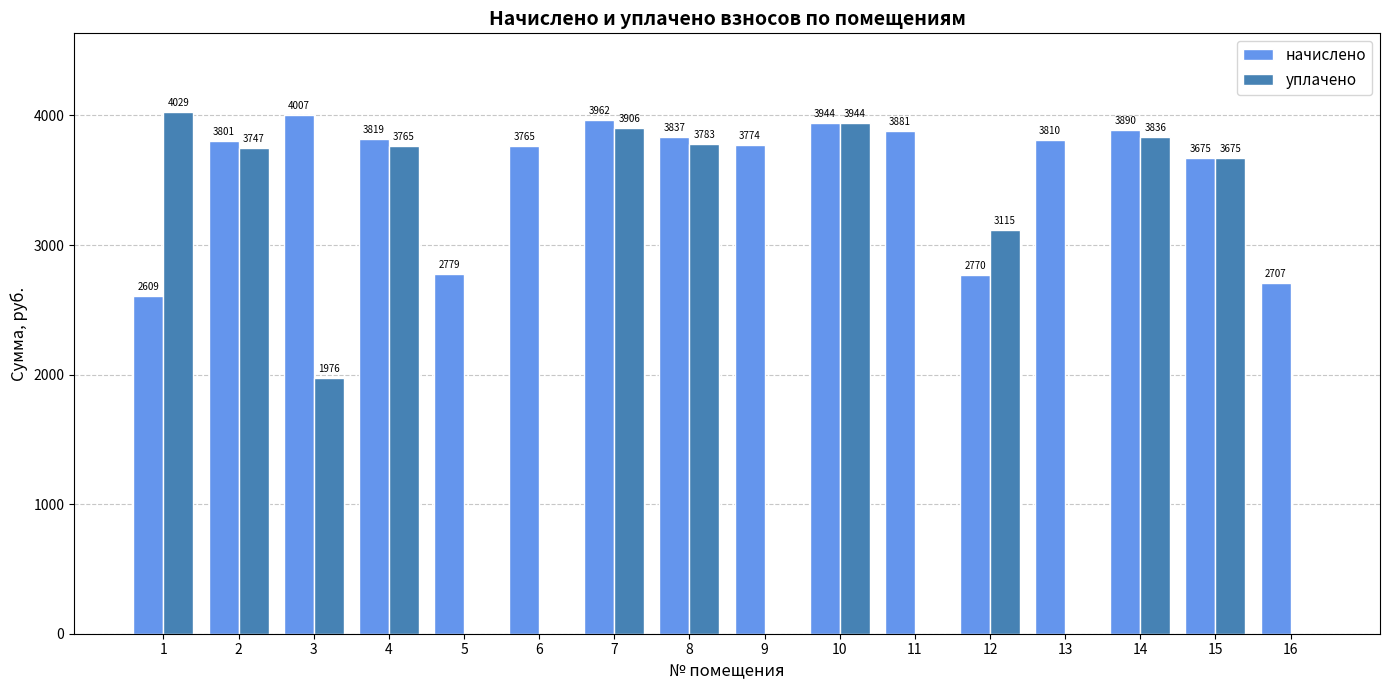

What is the spread (max minus min) of values at 13?

3809.8